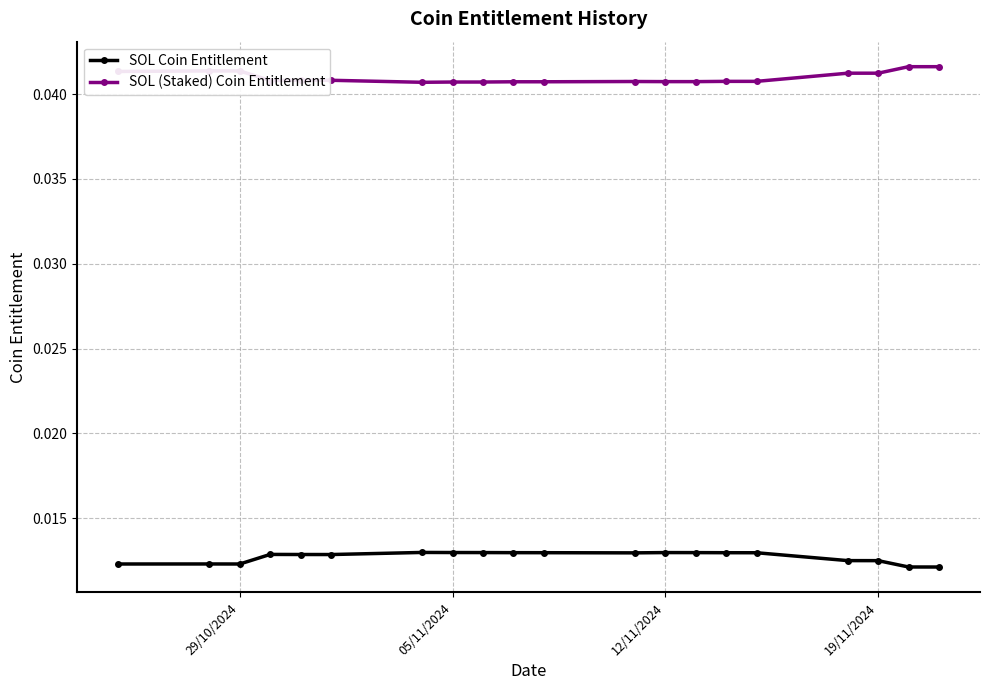

True or false: SOL Coin Entitlement and SOL (Staked) Coin Entitlement intersect in this chart.

False